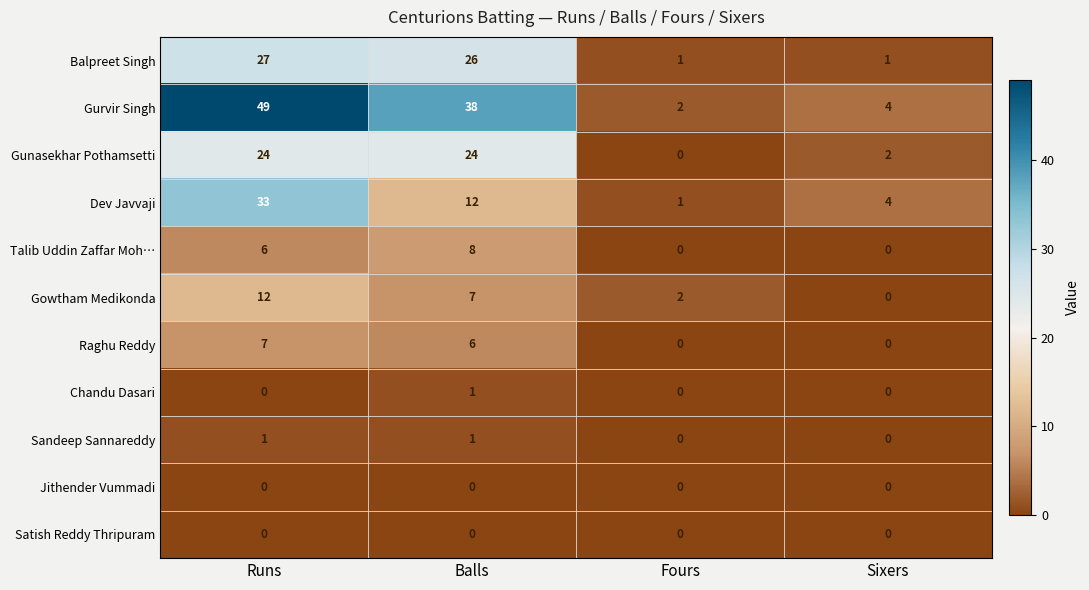

The value of Balpreet Singh at Sixers is 1. True or false?

True